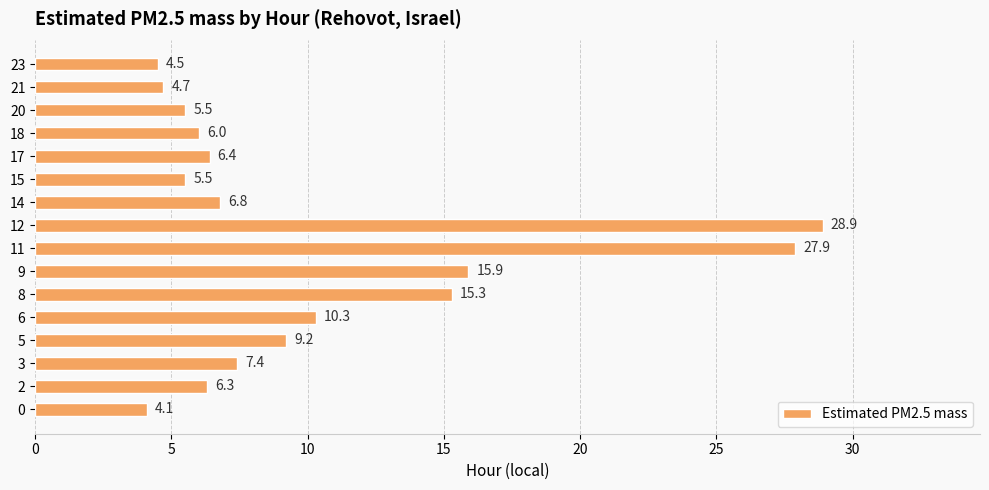

Are the bars grouped side by side (vs. stacked)?

No